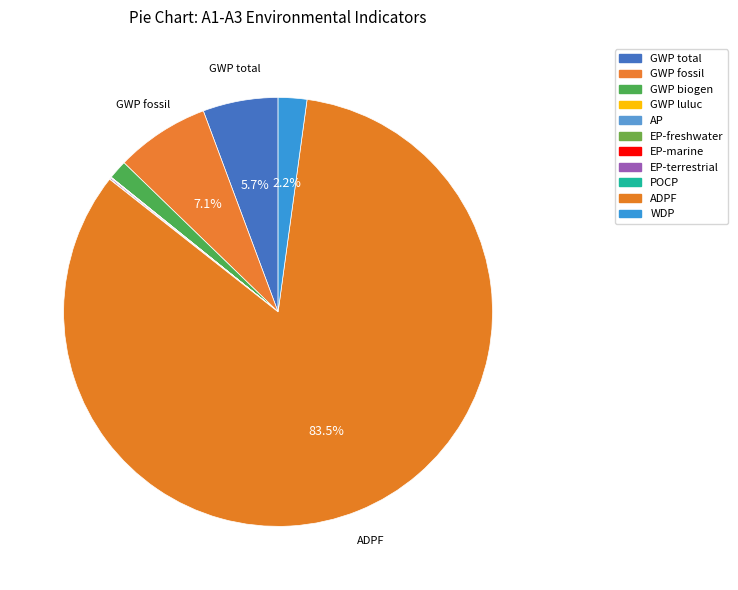

The GWP biogen slice represents 1% of the pie. True or false?

True